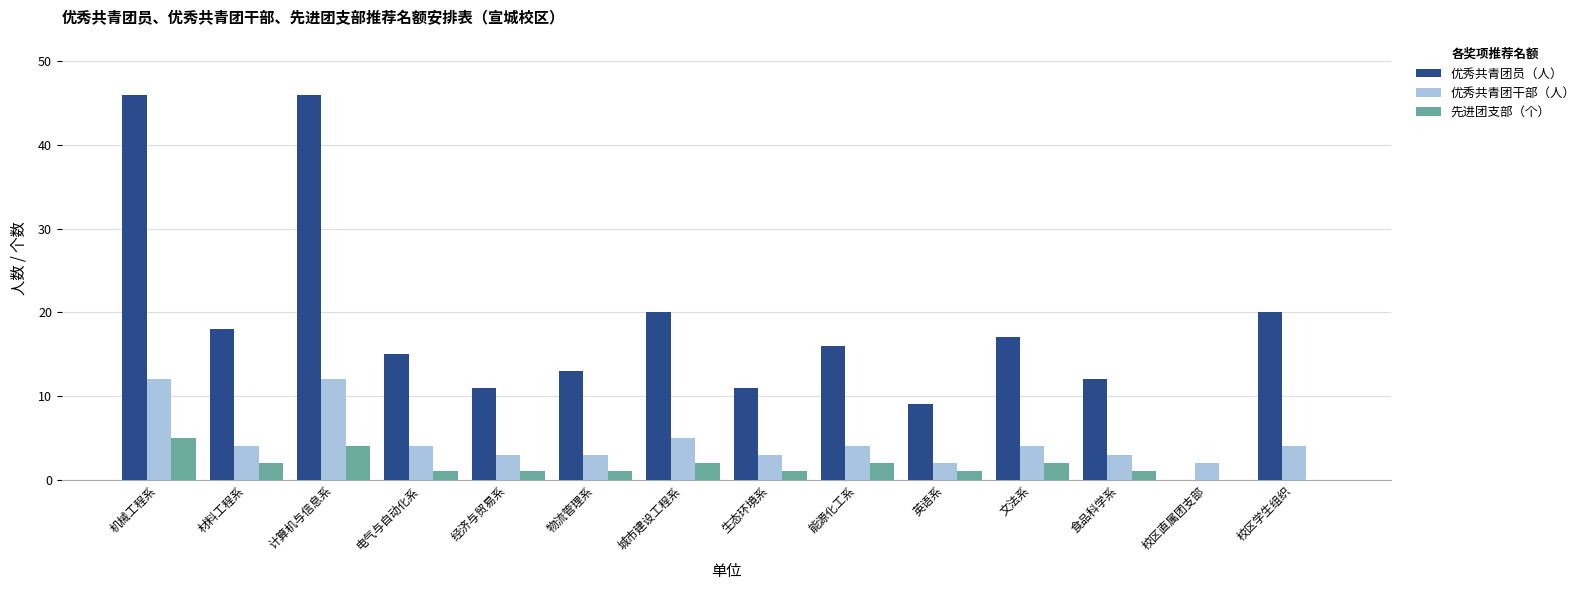

True or false: 先进团支部（个） has a value of 1 at 物流管理系.

True